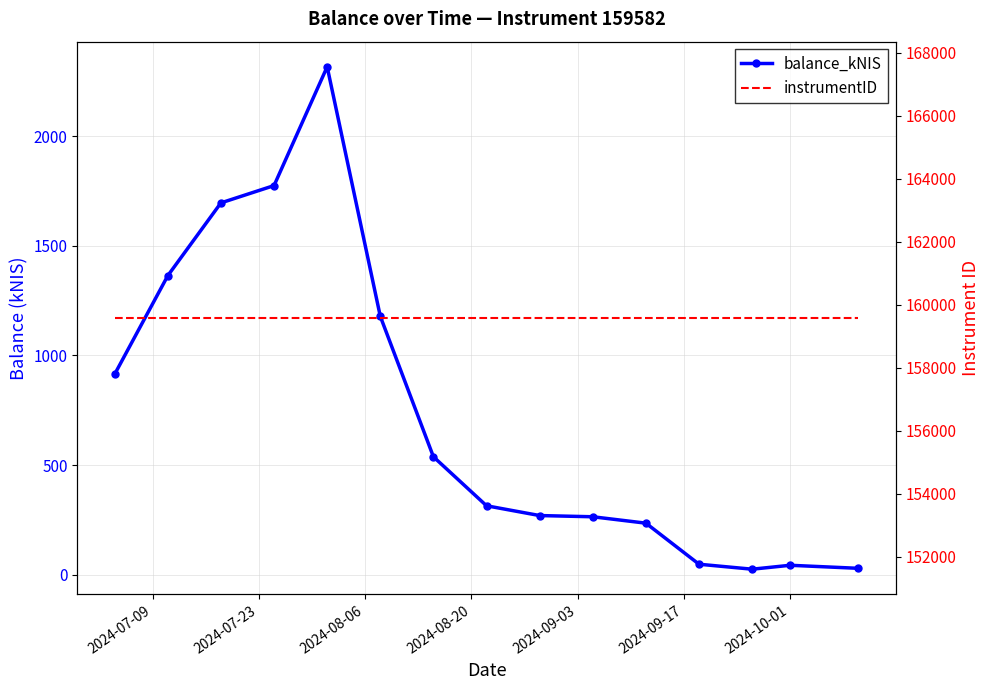

How many distinct data groups are displayed?

2